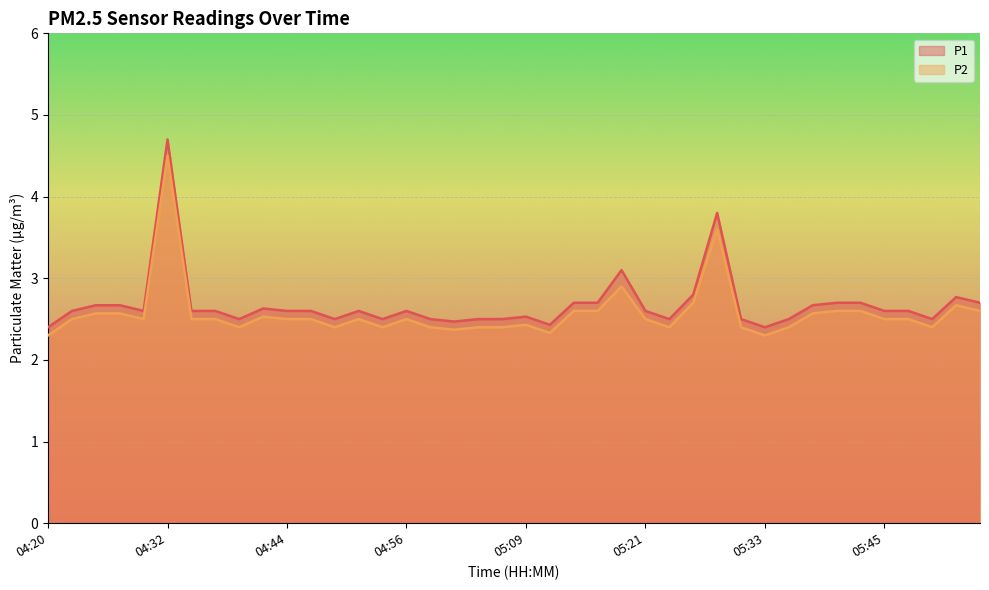

True or false: P1 has a value of 2.6 at 04:44.

True